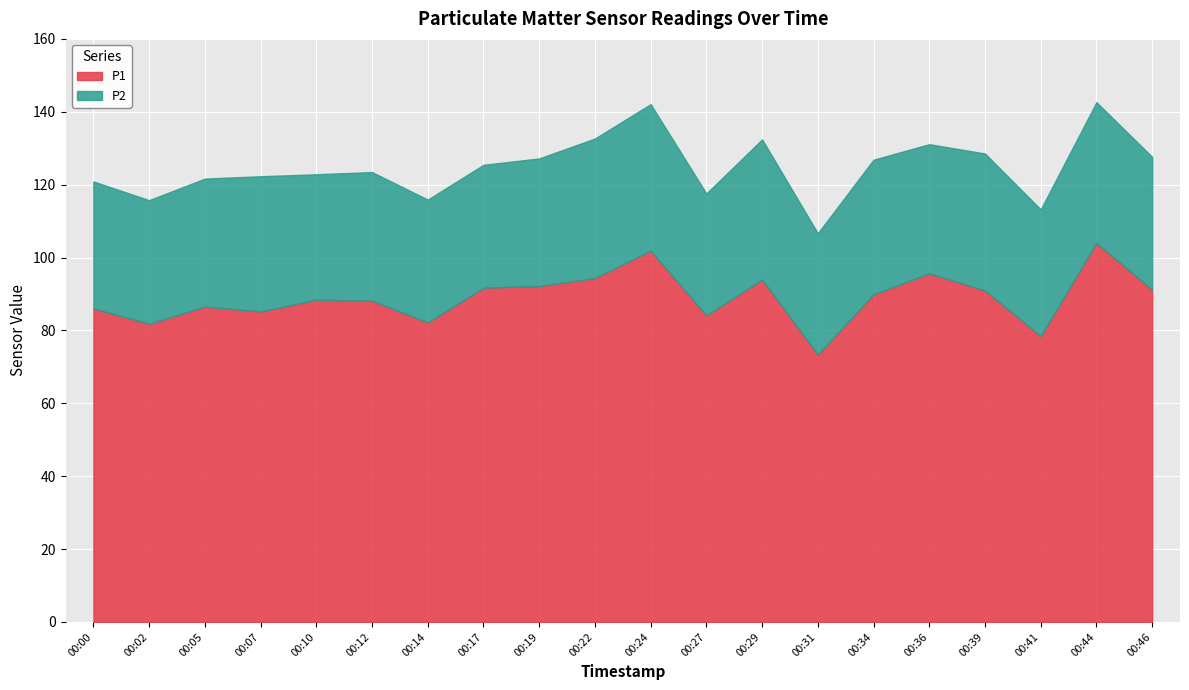

What is the total value across all series at 00:00?

120.9